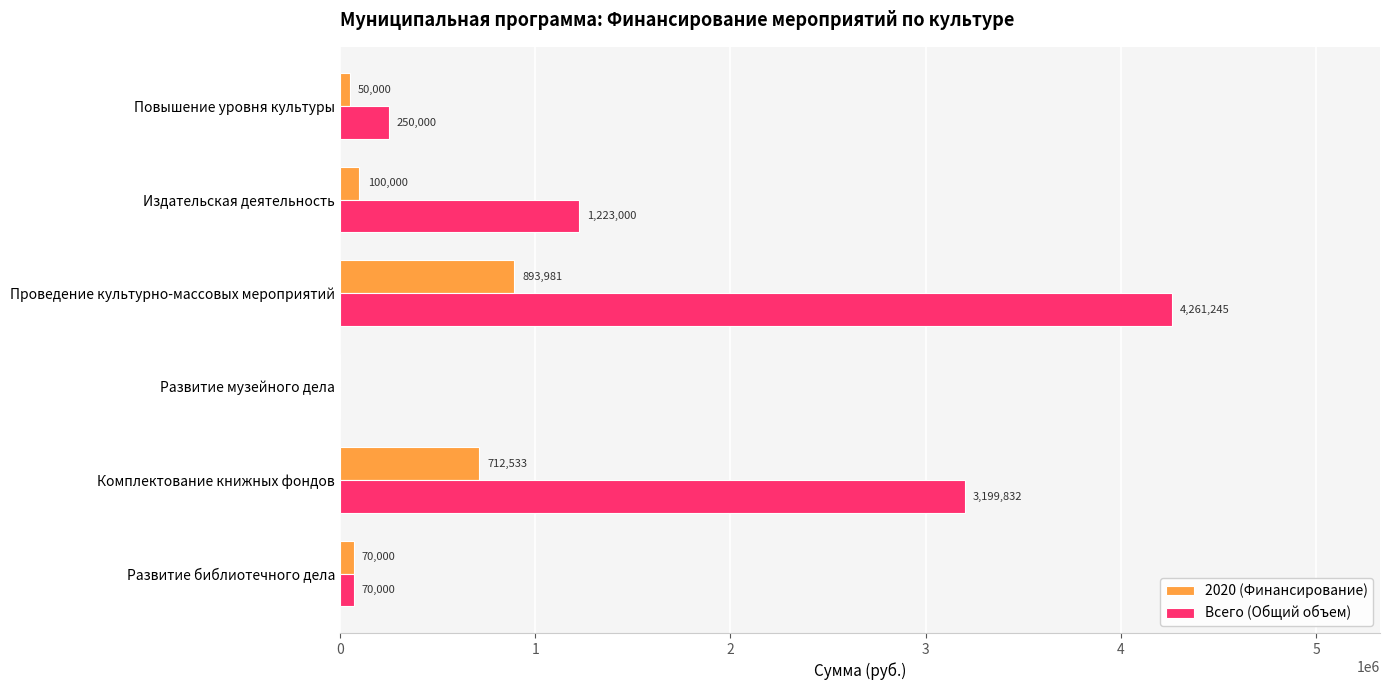

At which category is the sum across all series the highest?

Проведение культурно-массовых мероприятий